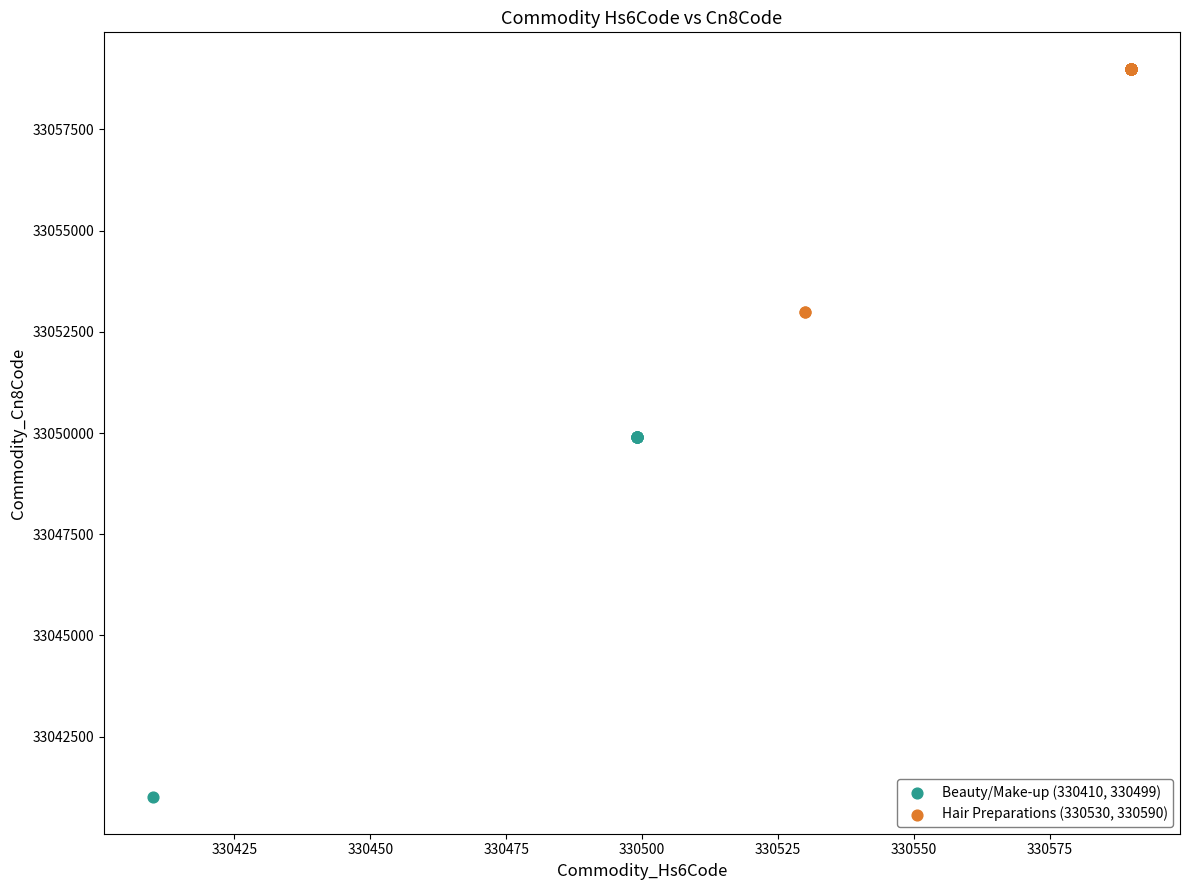

Which series contains the lowest Y value?

Beauty/Make-up (330410, 330499)